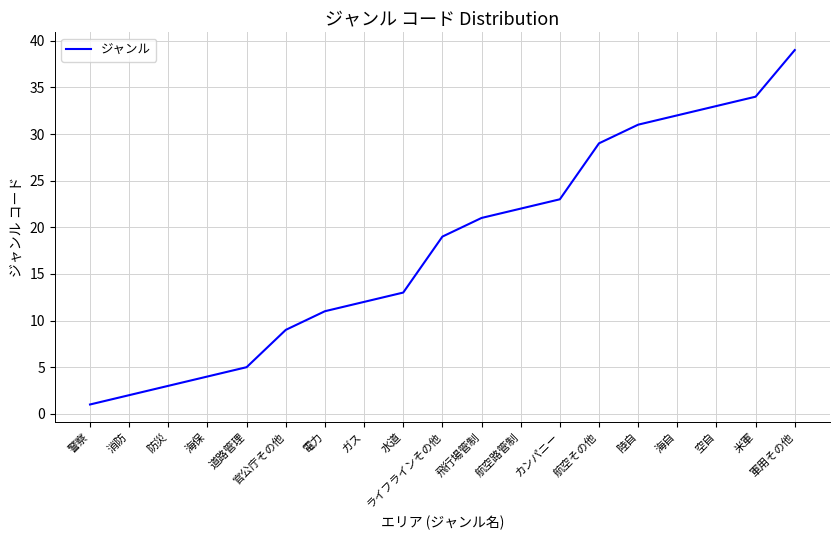

At which category does the chart reach its peak across all series?

軍用その他